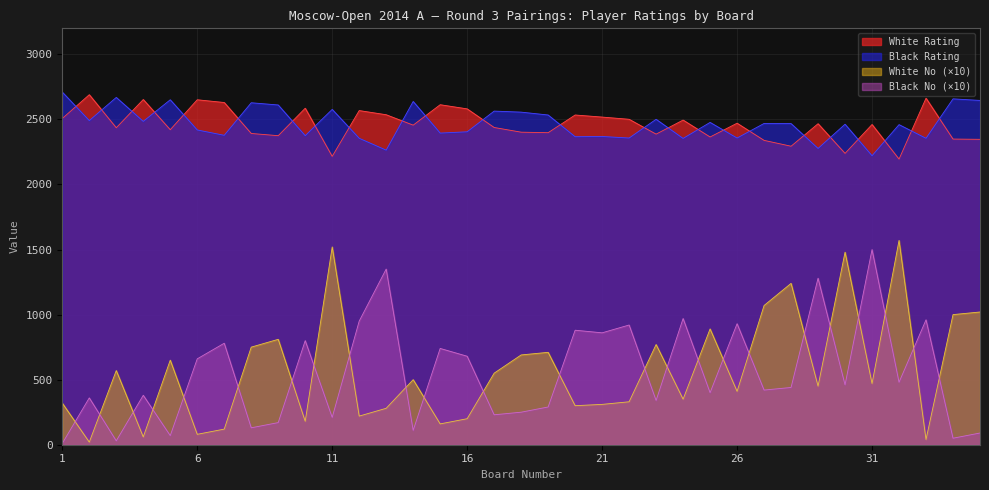

Is it true that Black No equals 113 at 28?

False